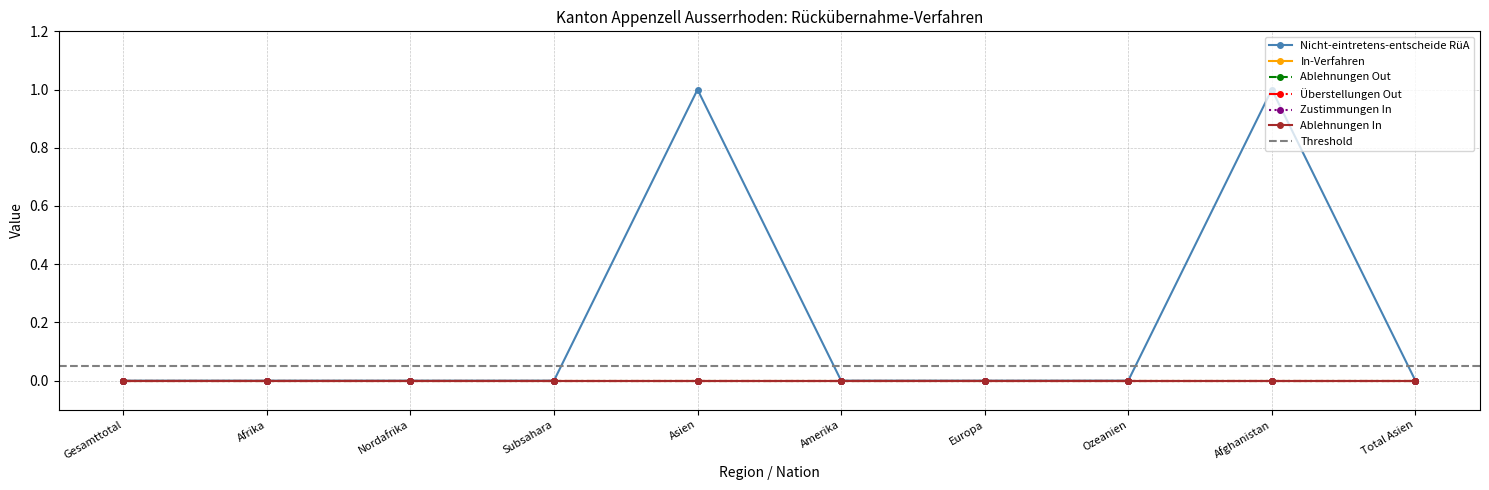

What is the difference between the maximum and minimum values in the Nicht-eintretens-entscheide RüA series?

1